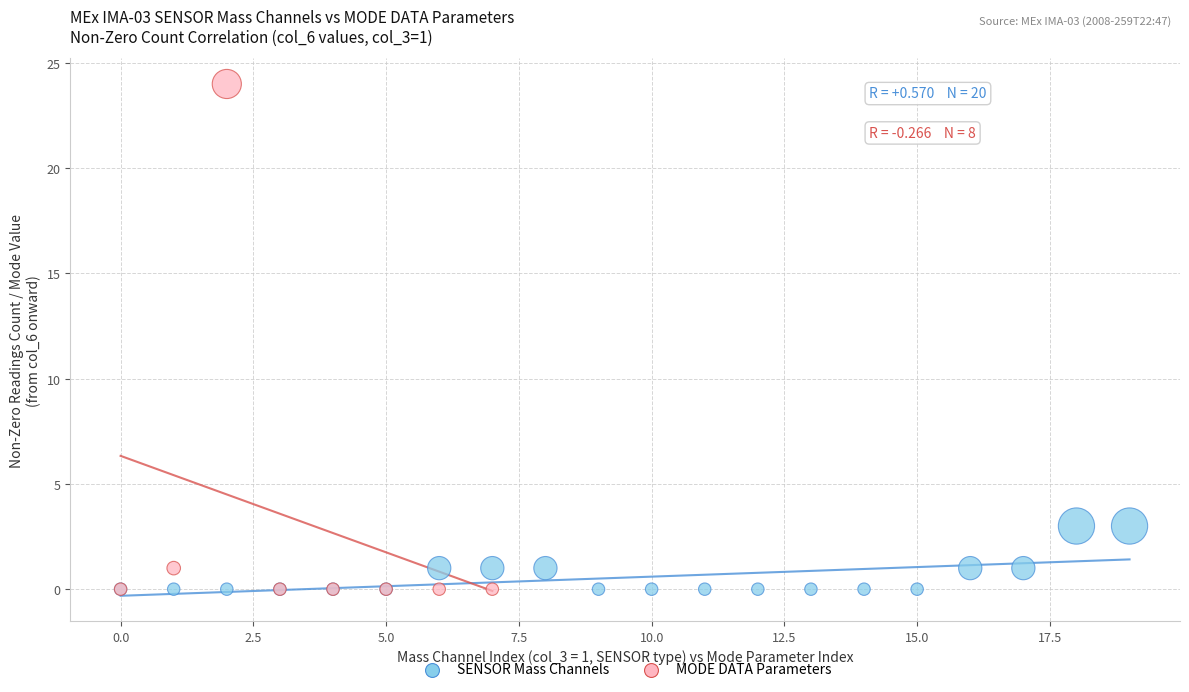

Which series has the widest spread of Y values?

MODE DATA Parameters